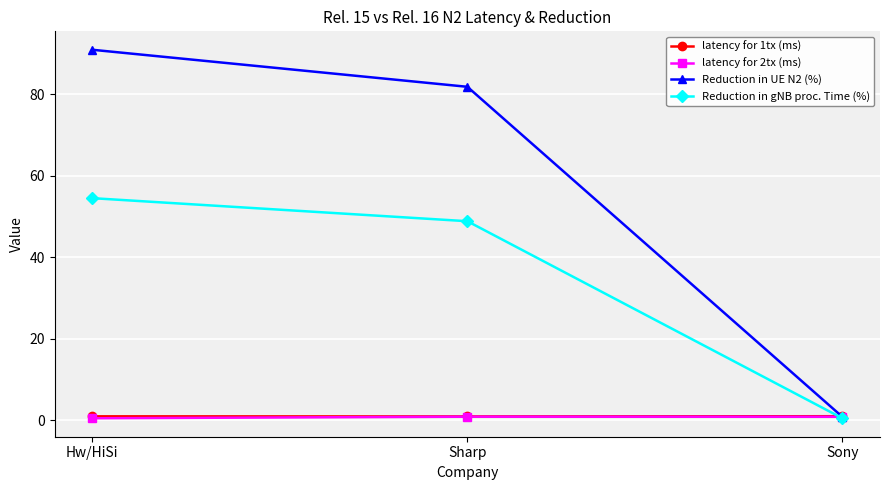

What is the value of the Reduction in UE N2 (%) point at the 3rd from the left?

0.8